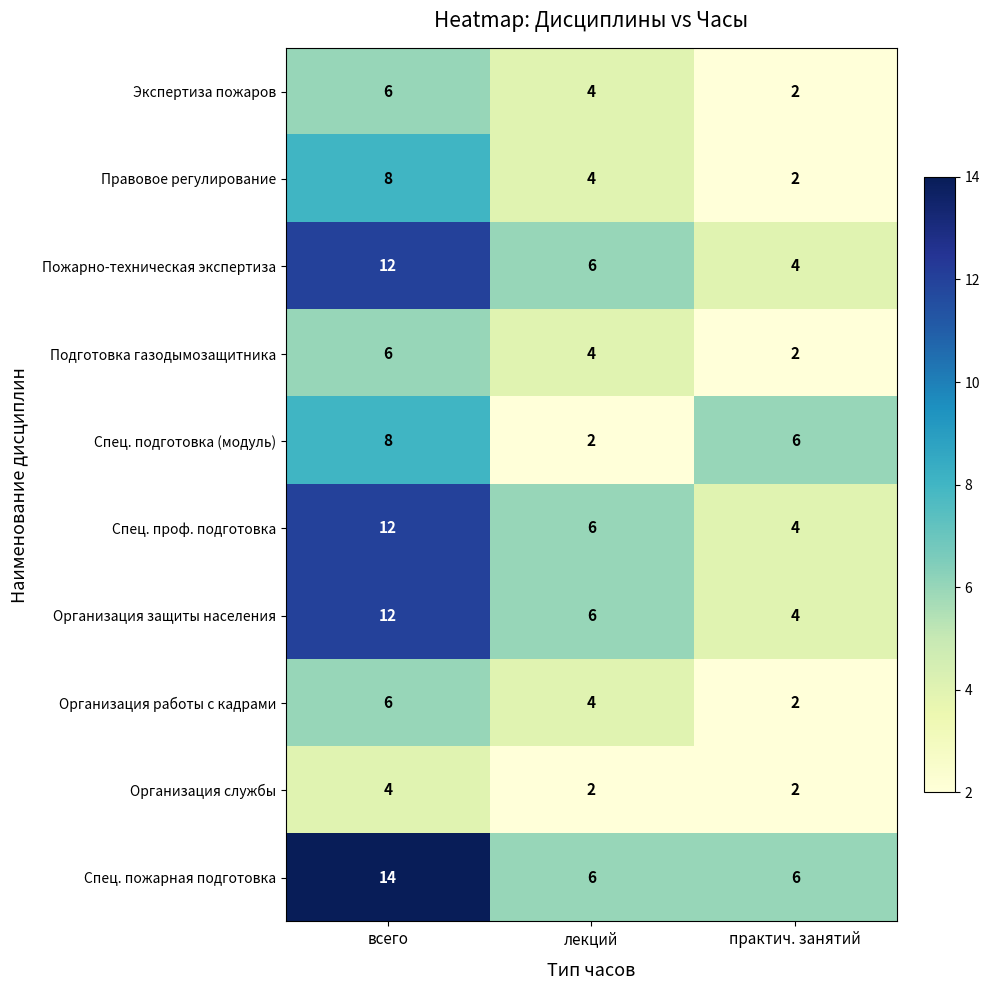

What value does the Экспертиза пожаров series have at всего?

6